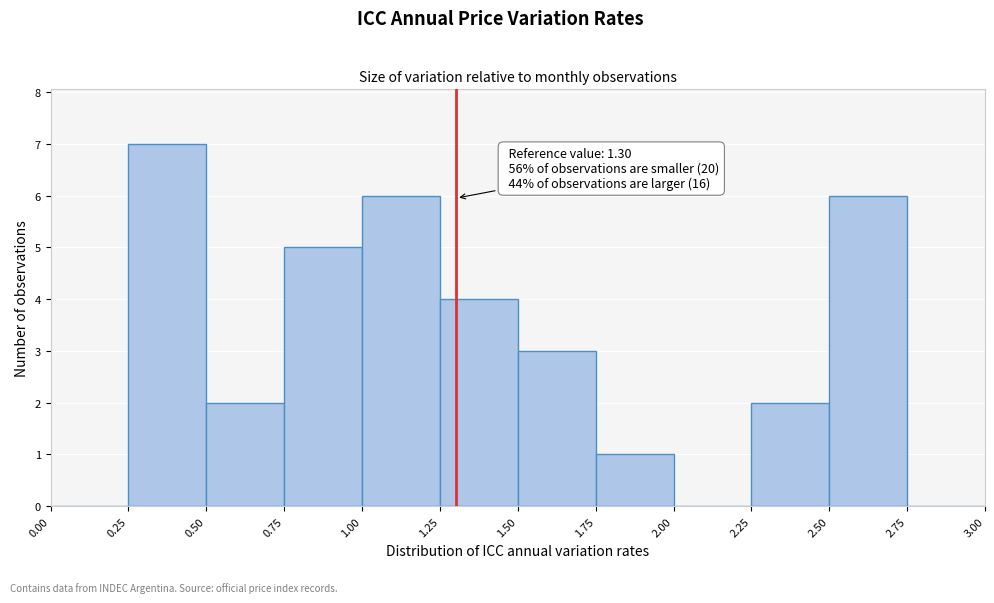

Which range on the x-axis has the tallest bar?

0.25 to 0.50